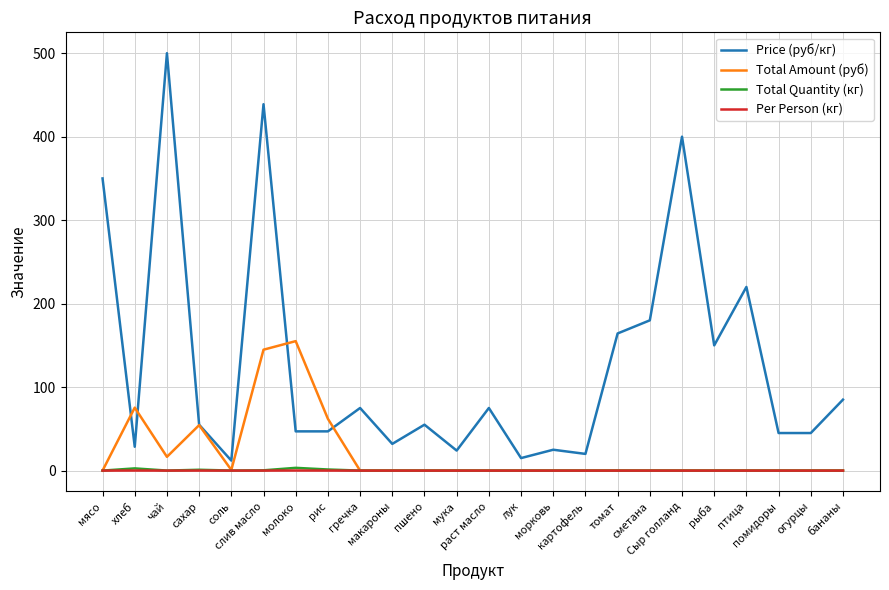

Is it true that Total Quantity (кг) equals 0.0 at картофель?

True